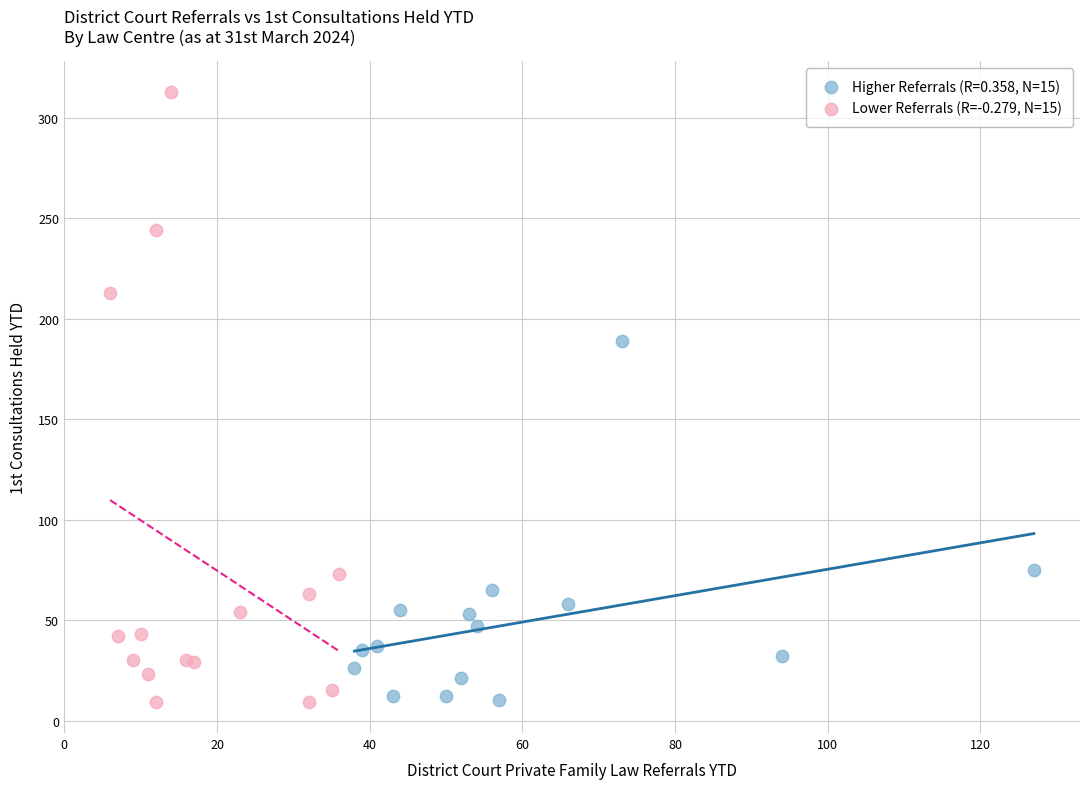

Which series has the widest spread of Y values?

Lower Referrals (R=-0.279, N=15)